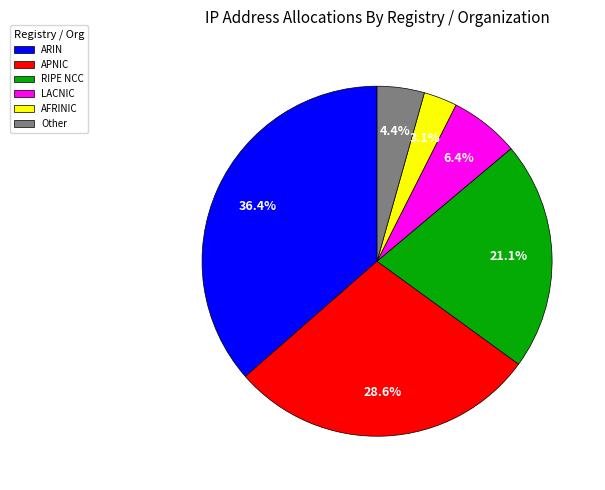

Is there a majority slice in this chart?

No